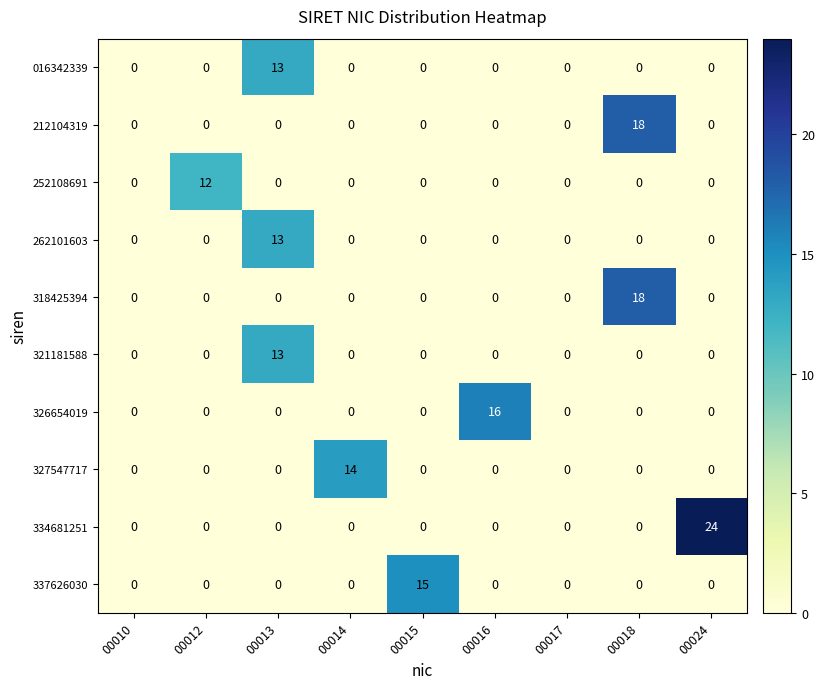

The value of 337626030 at 00012 is 10. True or false?

False